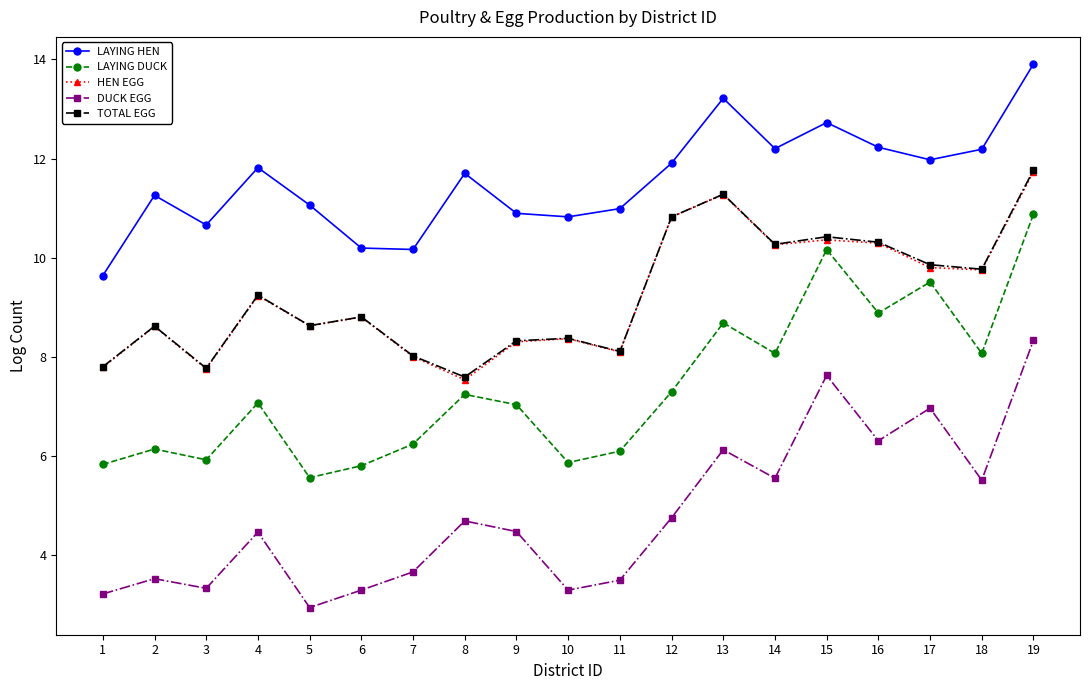

At which category does HEN EGG reach its first local valley?

3